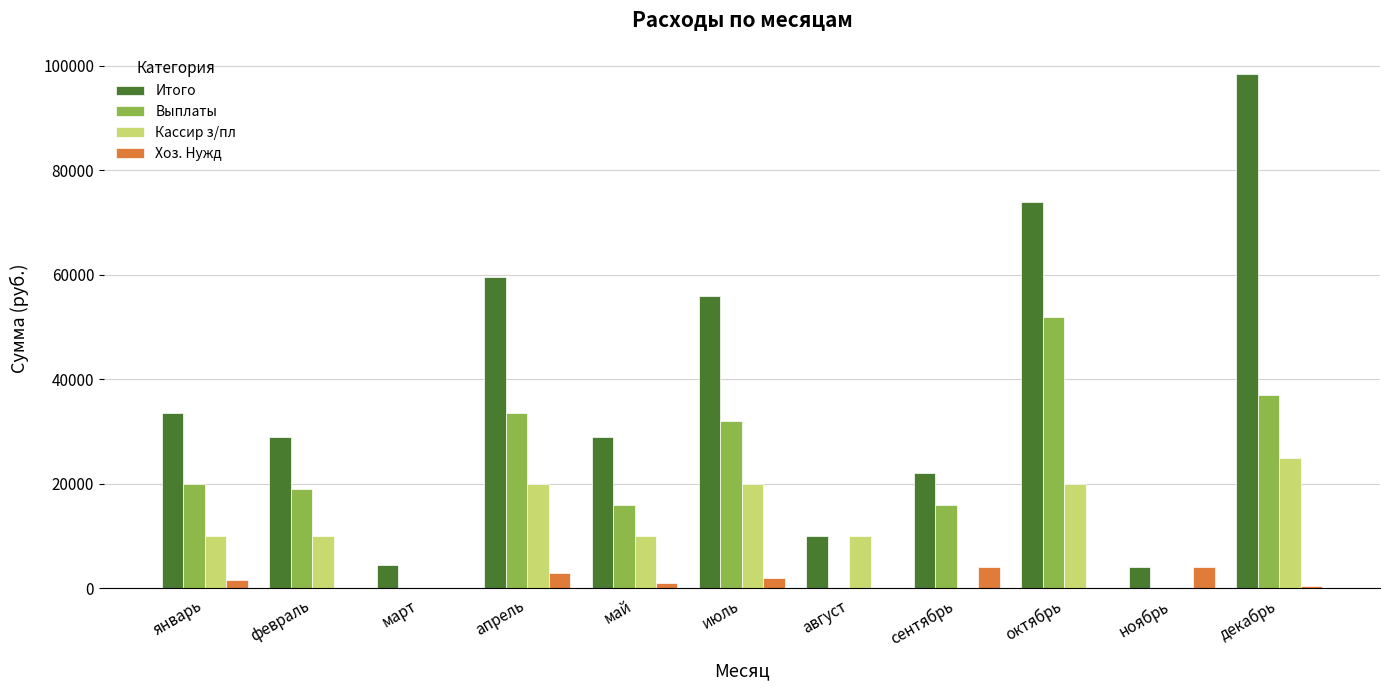

The Итого series shows 58596 at январь. True or false?

False